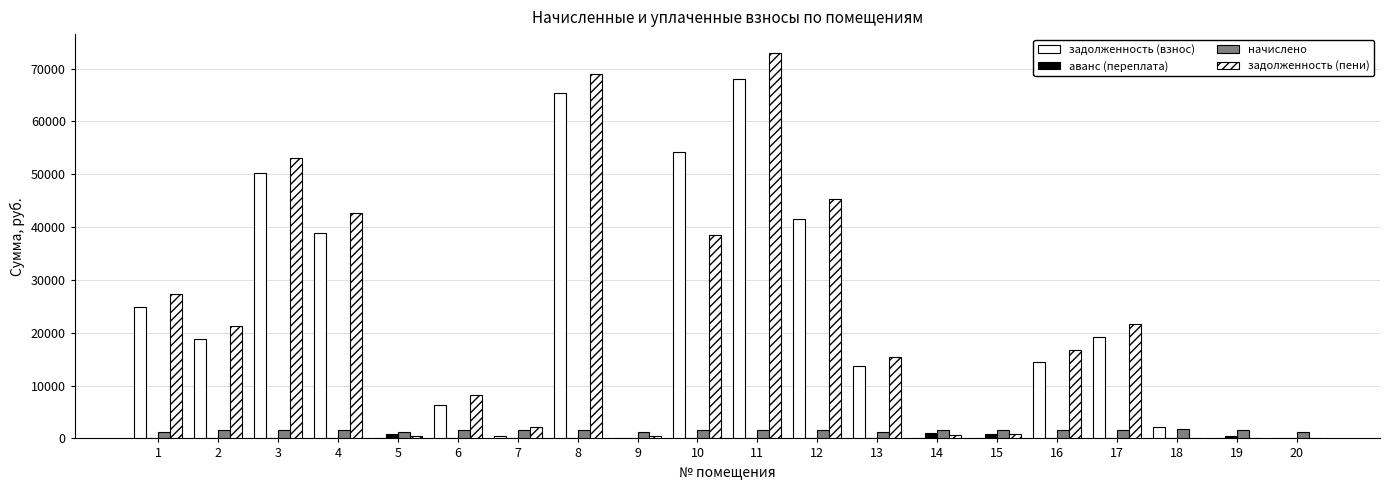

How many groups of bars are there?

20